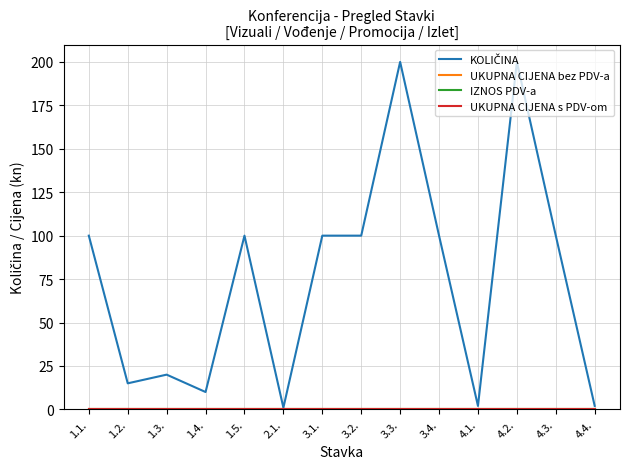

What is the label of the 11th point from the left?

4.1.